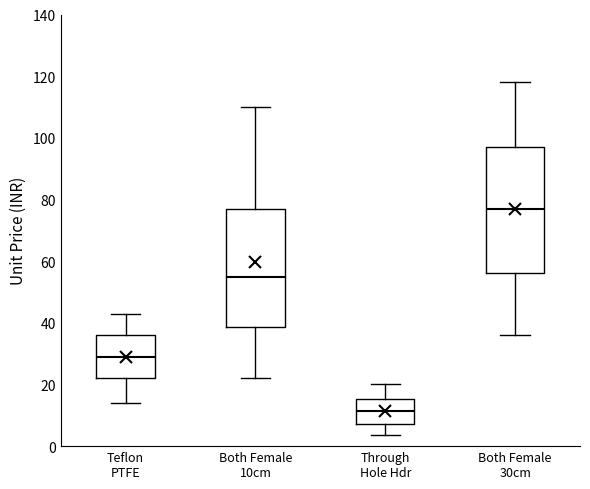

Which box is the tallest, from its lower edge to its upper edge?

Both Female 30cm